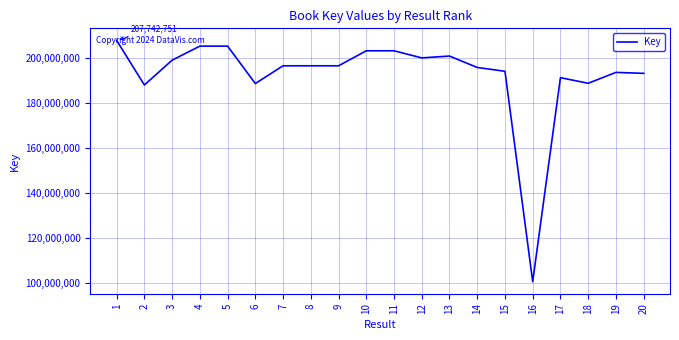

What is the difference between the maximum and minimum values?

107339913